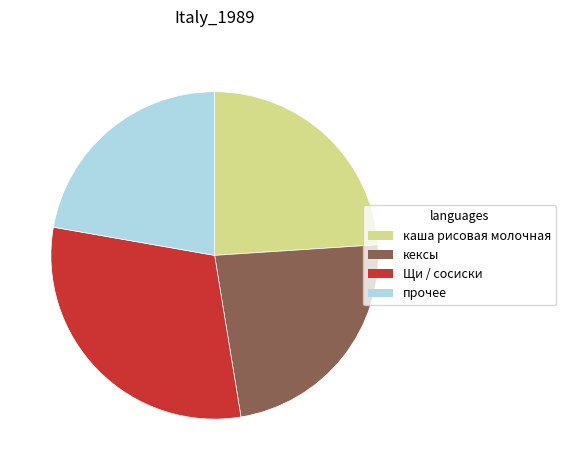

Which has a higher value, прочее or каша рисовая молочная?

каша рисовая молочная